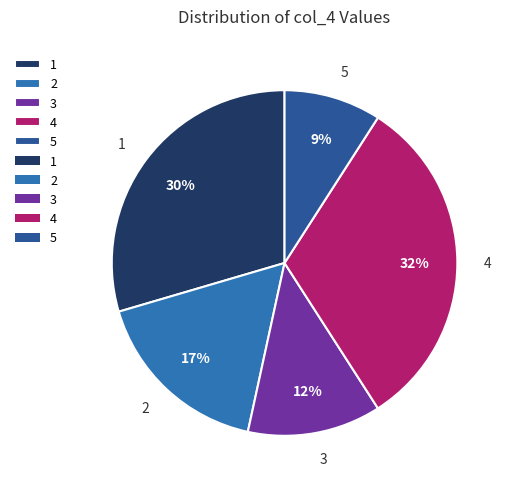

Rank the categories by value from lowest to highest.

5, 3, 2, 1, 4